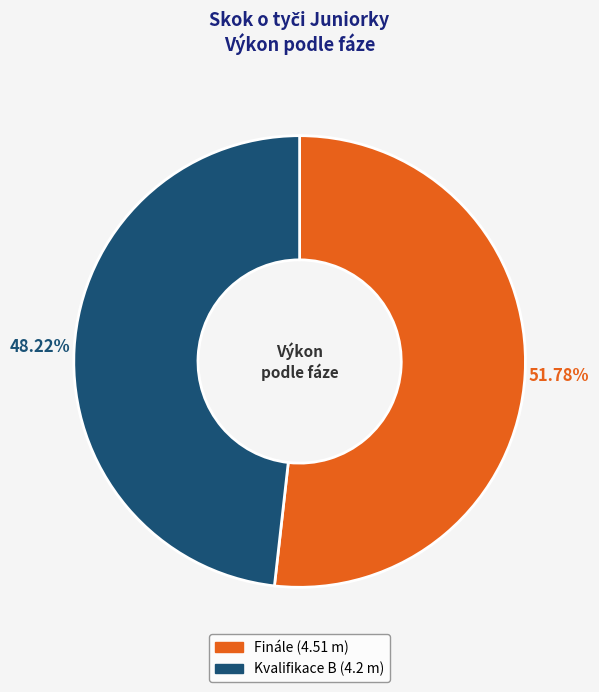

Is there any slice that represents more than half of the pie?

Yes